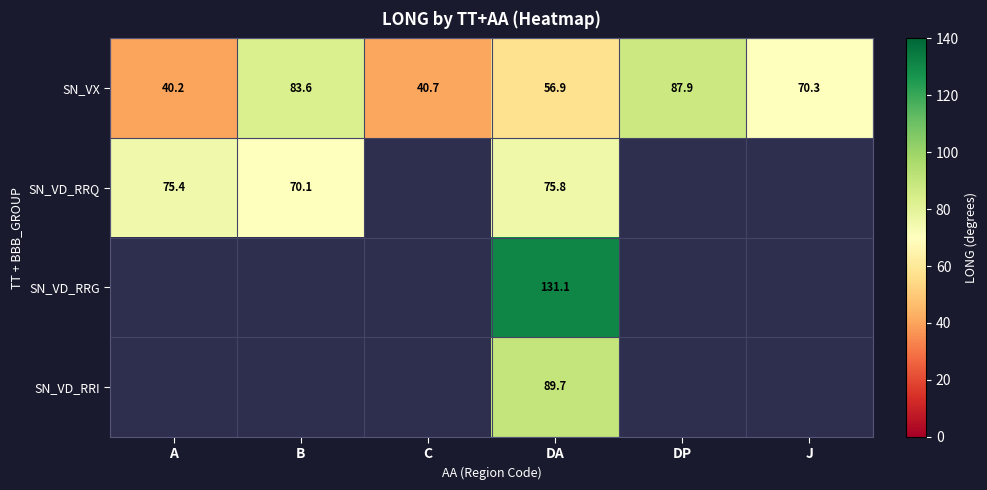

What is the average value of the SN_VX series?

63.3